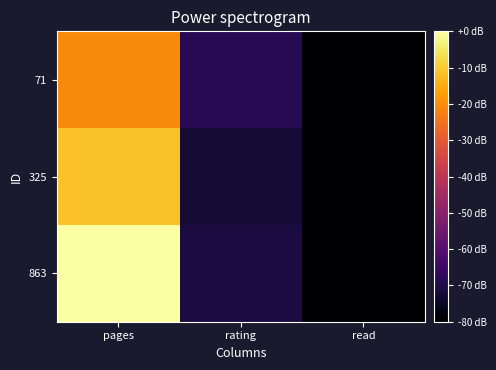

What is the total value across all series at rating?

25